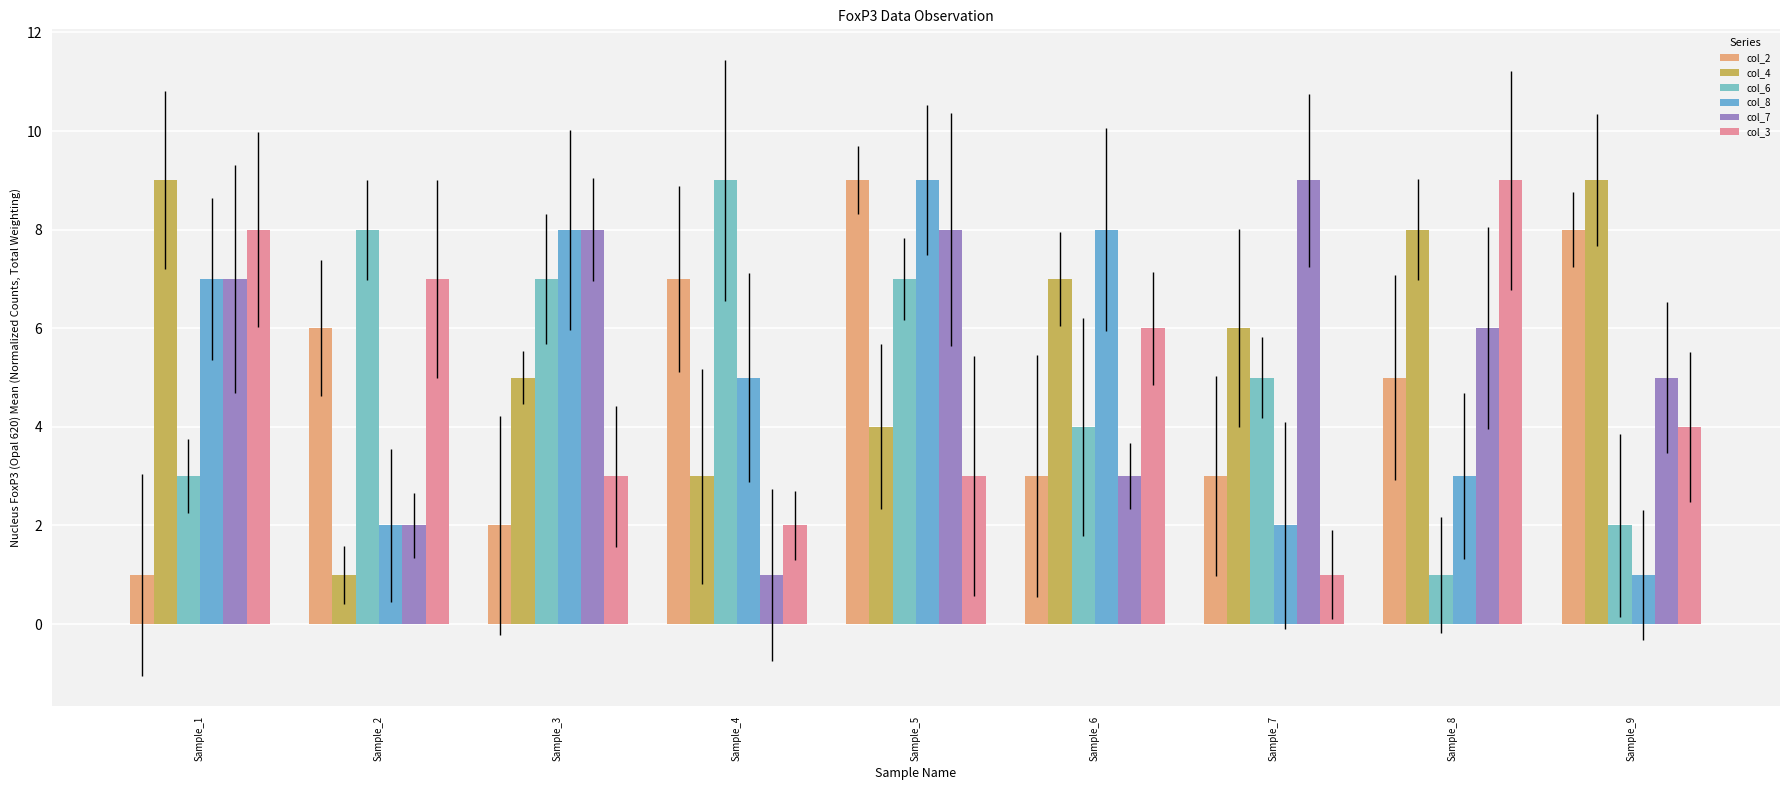

Count the number of categories in the chart.

9